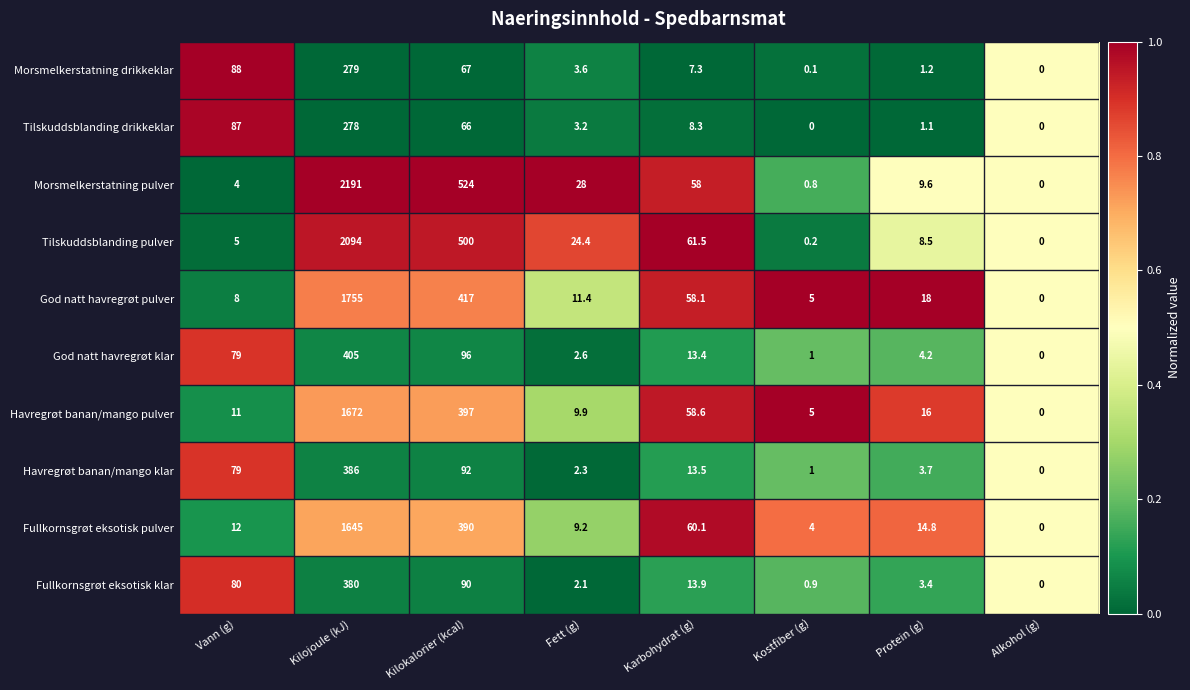

The value of God natt havregrøt klar at Karbohydrat (g) is 7.2. True or false?

False